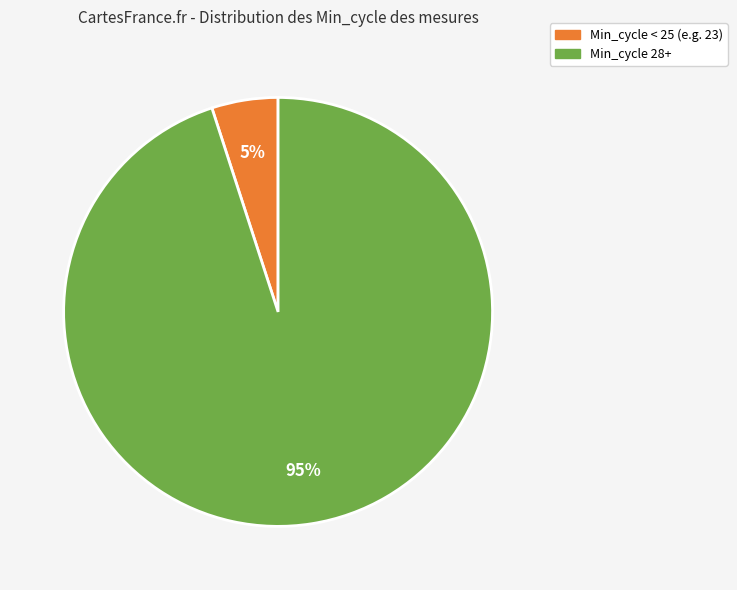

To the nearest percent, what is the average slice percentage?

50%